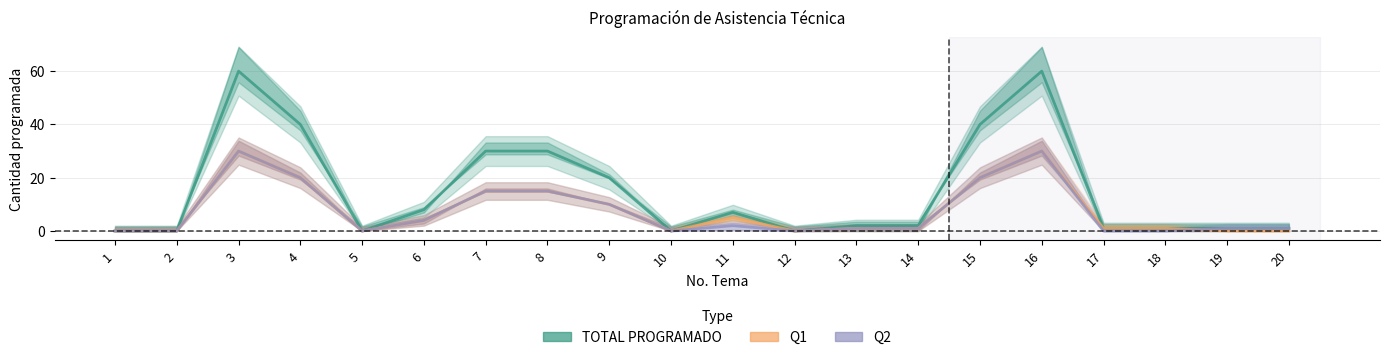

How many values in the TOTAL PROGRAMADO series exceed 2?

9